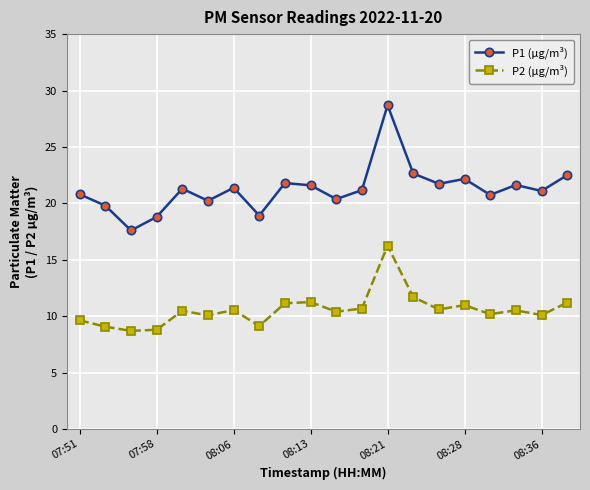

What is the maximum value for P1 (μg/m³)?

28.7